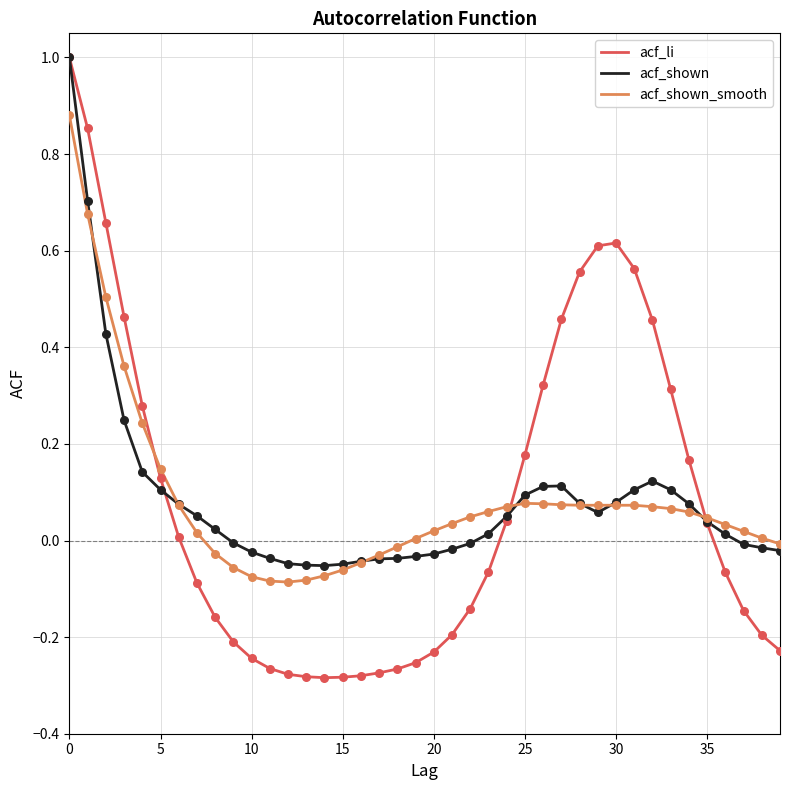

Which series has the widest spread of values?

acf_li